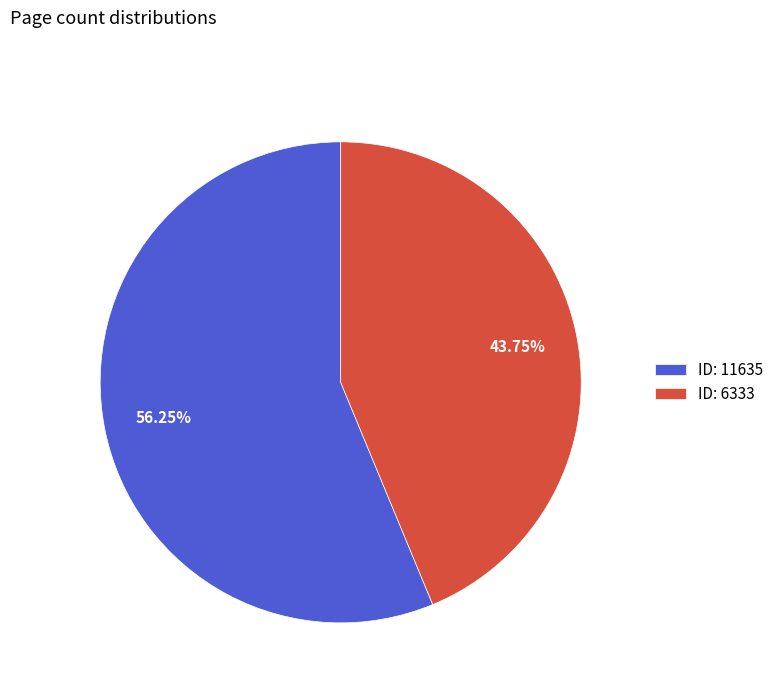

Rank the categories by value from lowest to highest.

ID: 6333, ID: 11635